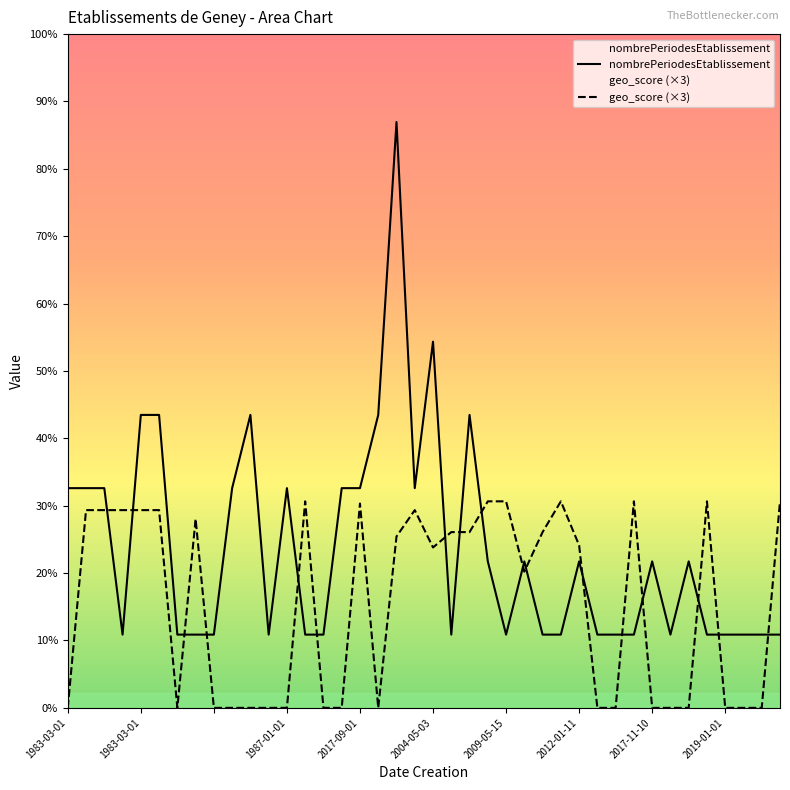

At 1997-01-01, list the series in order from smallest to largest.

geo_score, nombrePeriodesEtablissement